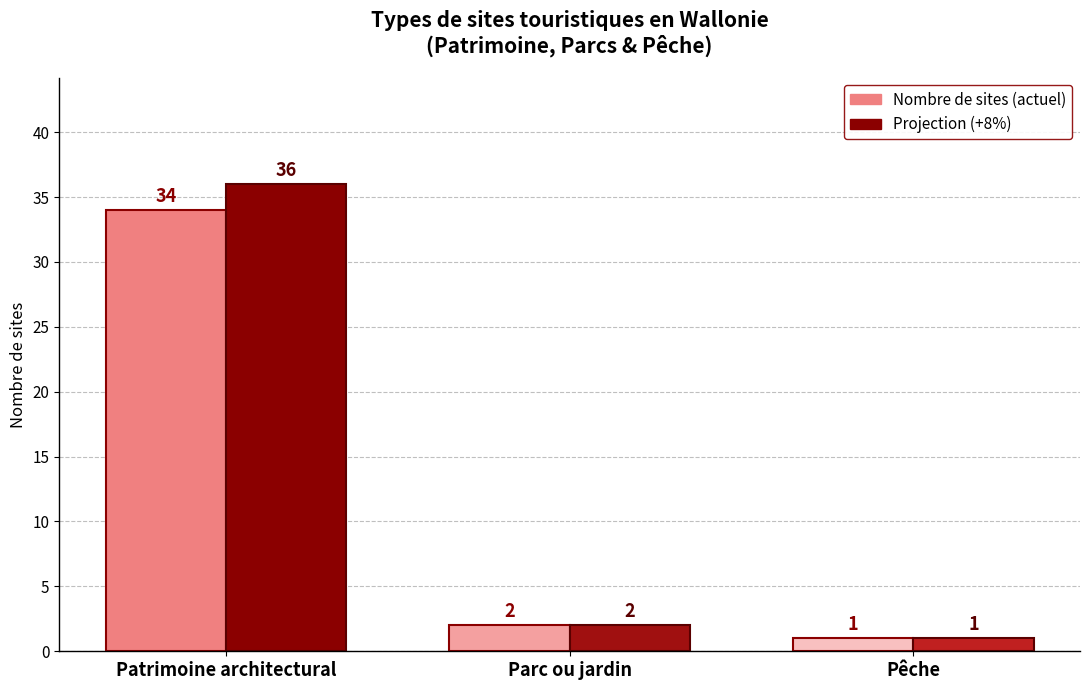

Which category has the highest value across all series?

Patrimoine architectural